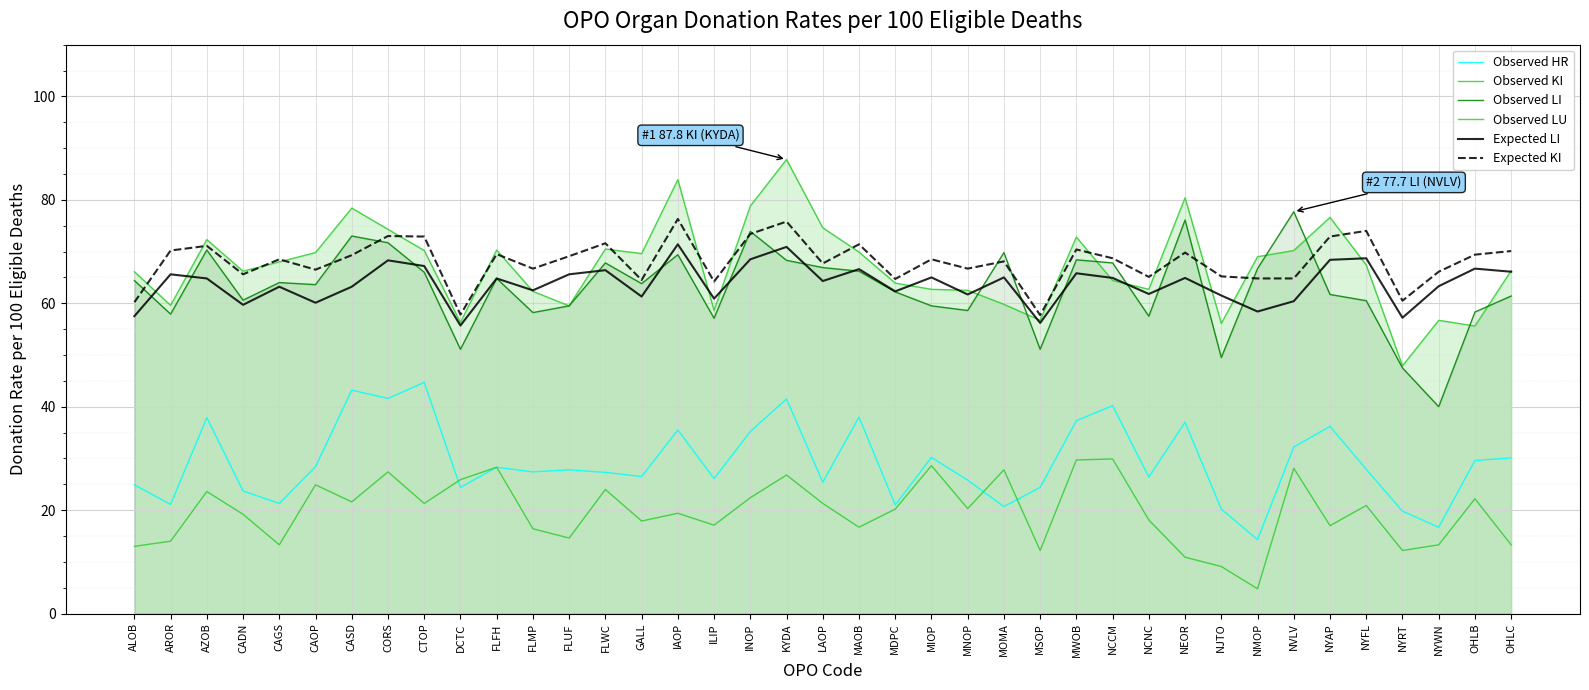

Is it true that Observed LU equals 37.8 at KYDA?

False